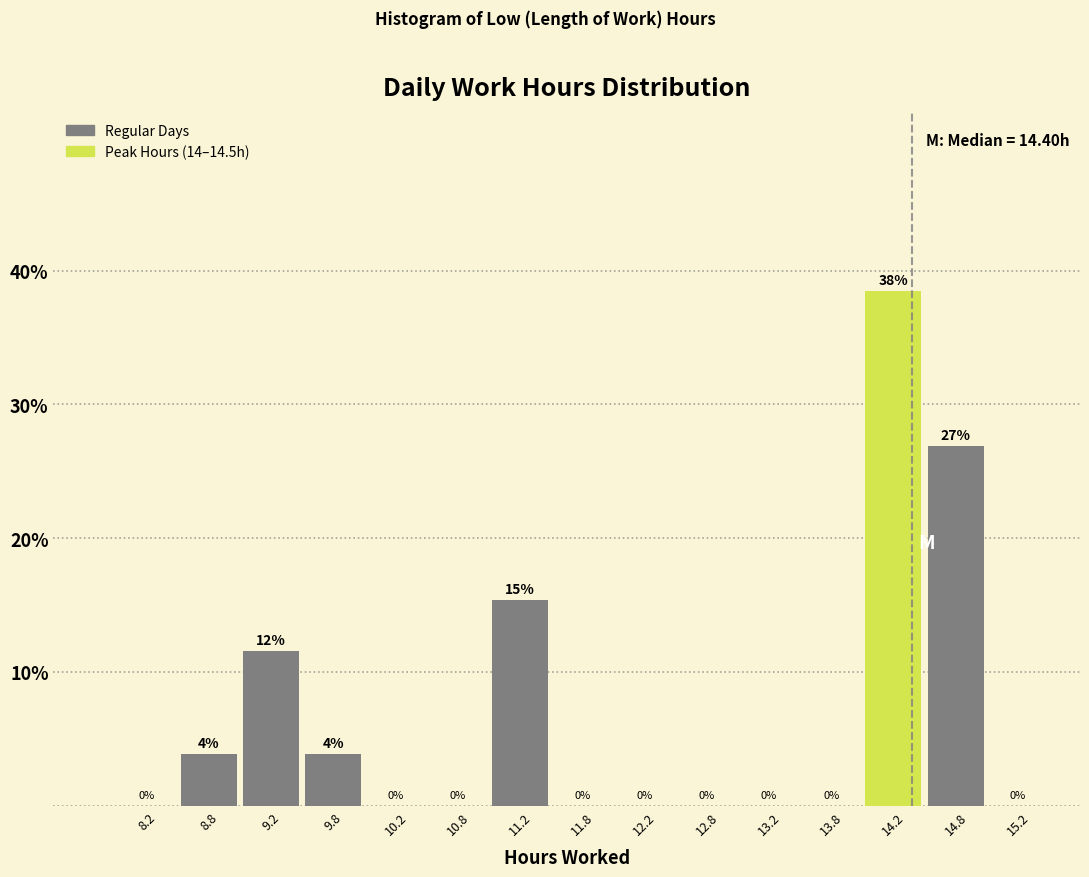

Over which range of the x-axis is the bar tallest?

14.0 to 14.5